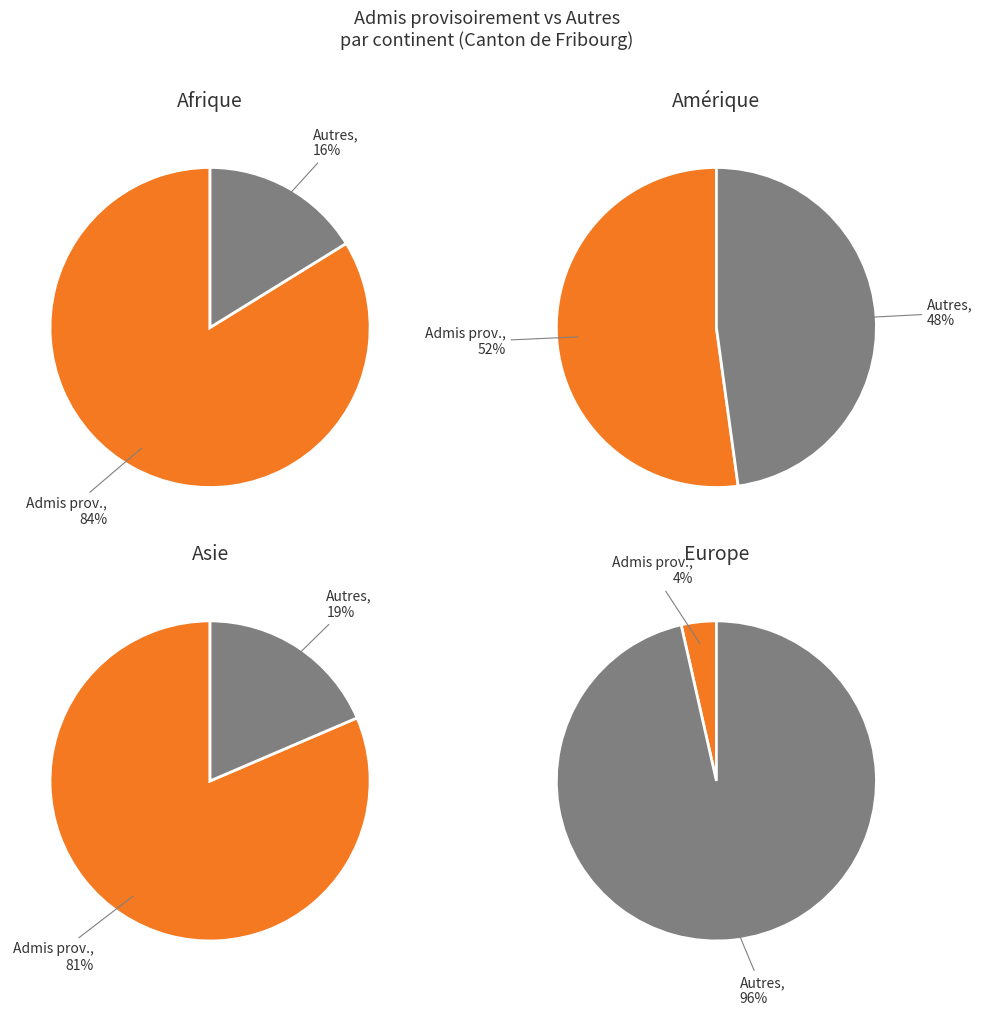

Is the sum of Amérique and Afrique greater than half?

No